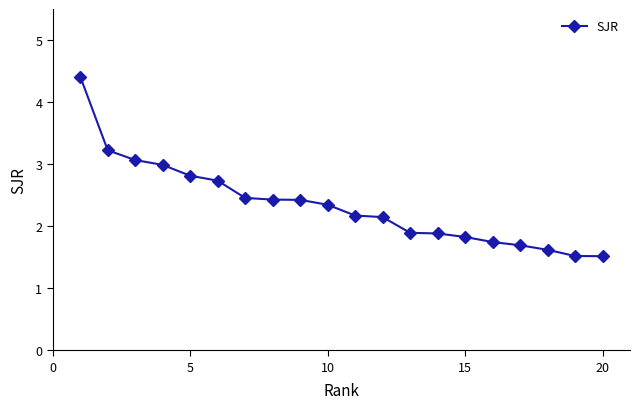

What is the difference between the maximum and minimum values?

2.9